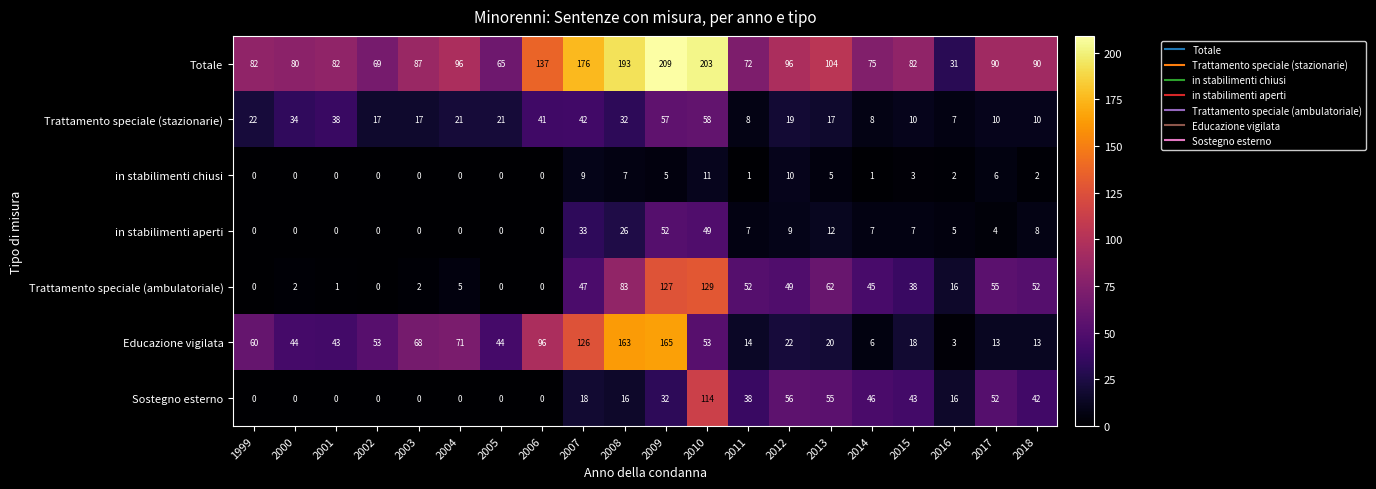

What is the lowest value of the Educazione vigilata series?

3